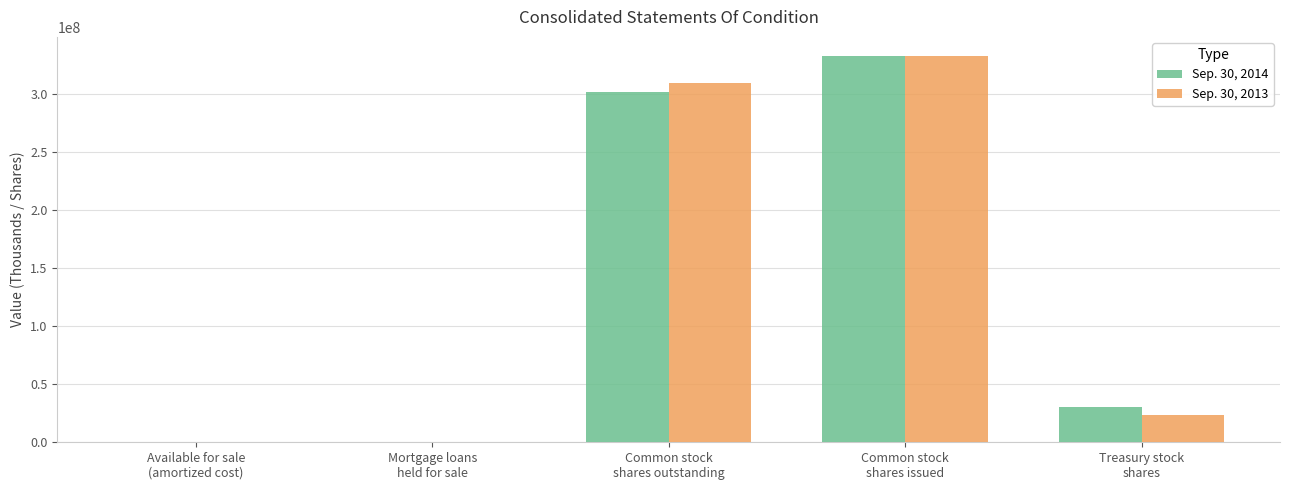

What is the highest value of the Sep. 30, 2014 series?

332318750